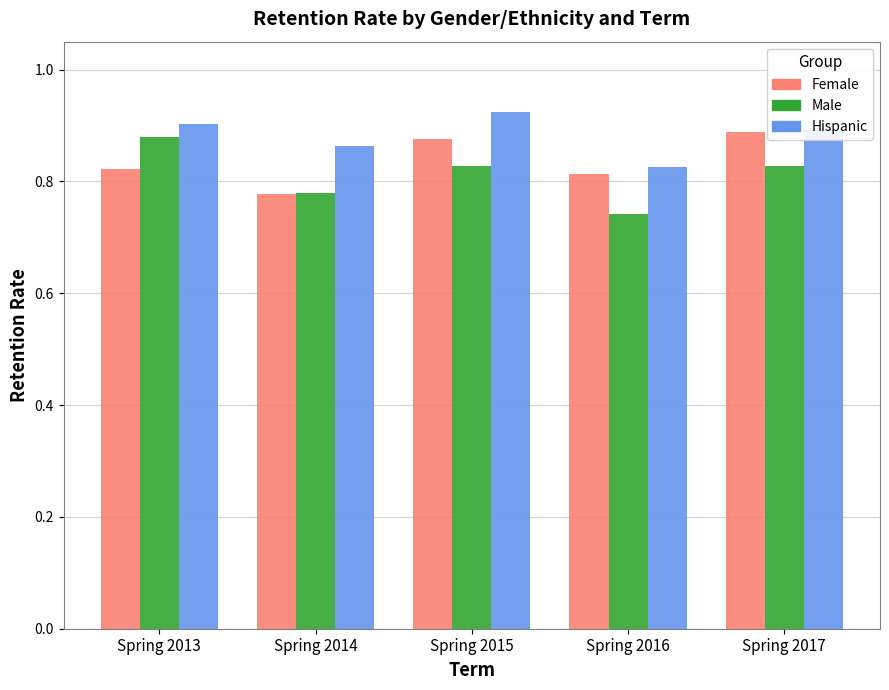

How many bars are there in each group?

3